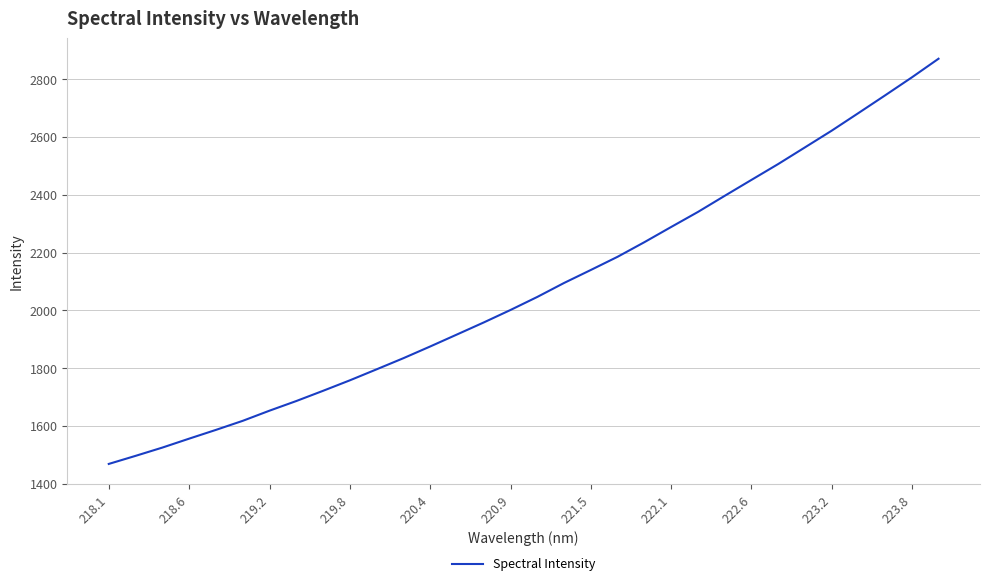

What is the difference between the maximum and minimum values?

1402.8